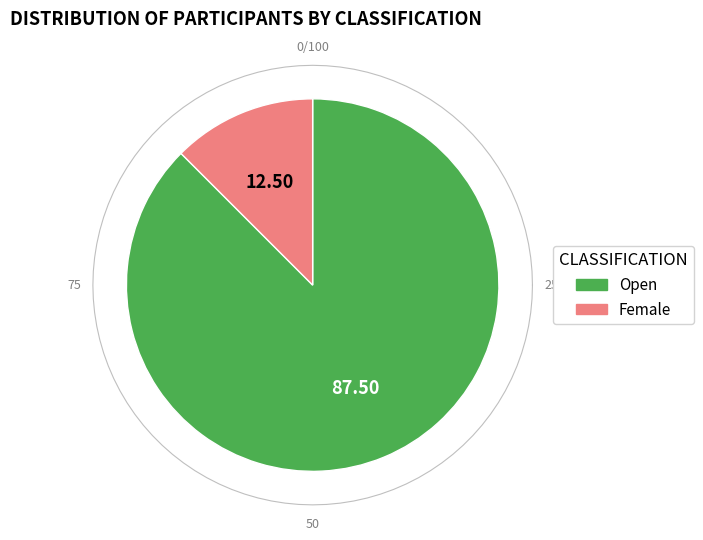

What portion of the pie excludes Female?

87.5%